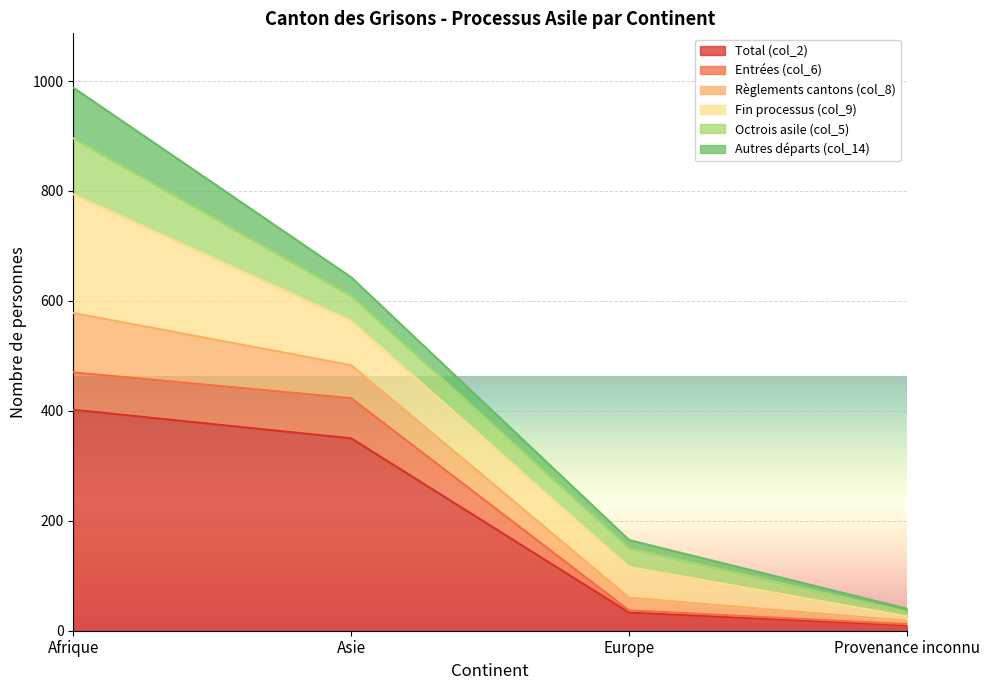

How many categories are shown in the chart?

4